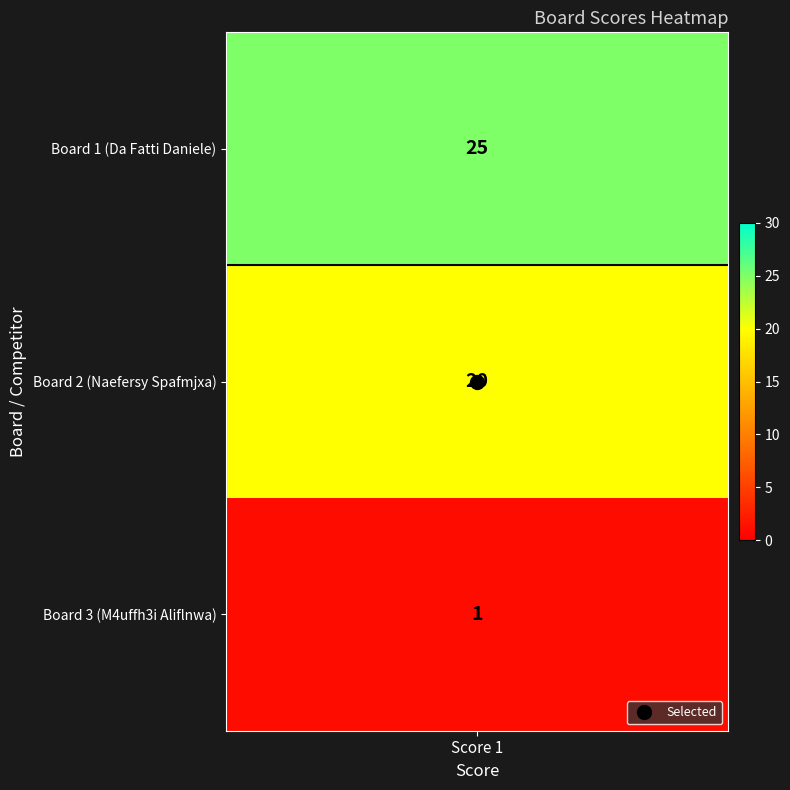

What is the average value?

15